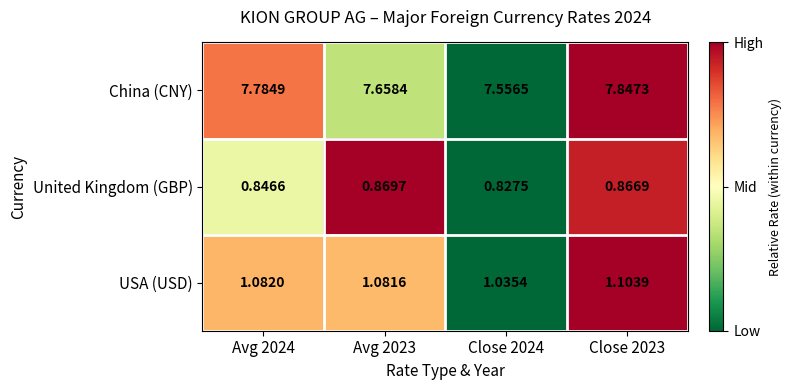

What is the spread (max minus min) of values at Avg 2024?

6.9